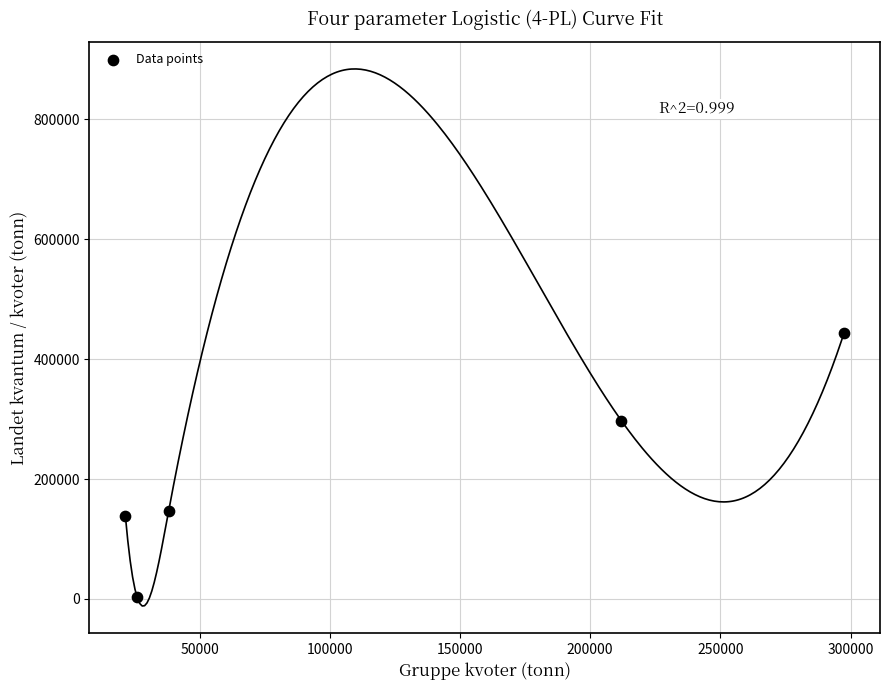

What is the average Y value?

206057